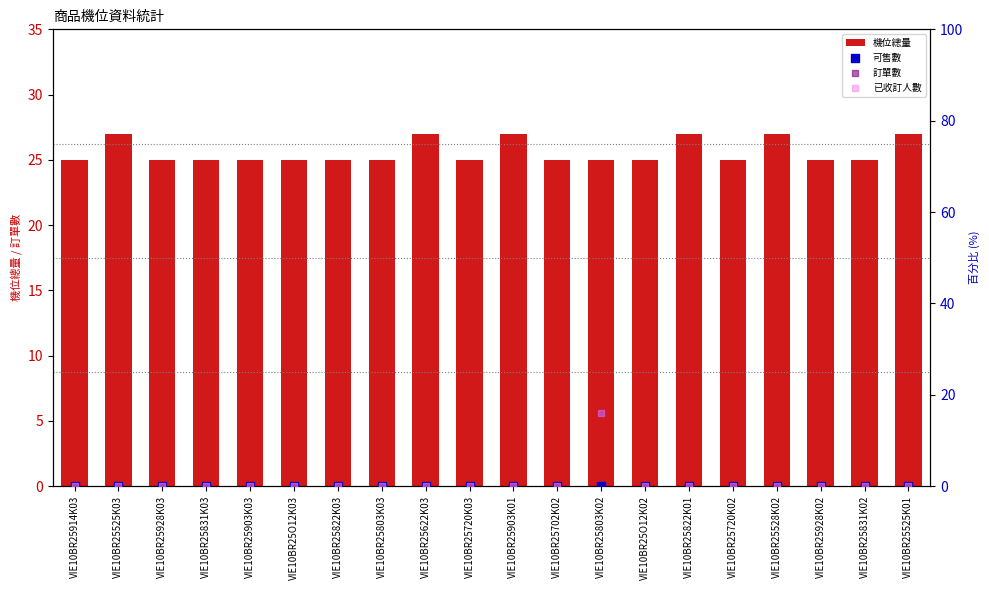

What is the total value across all series at VIE10BR25525K01?

27